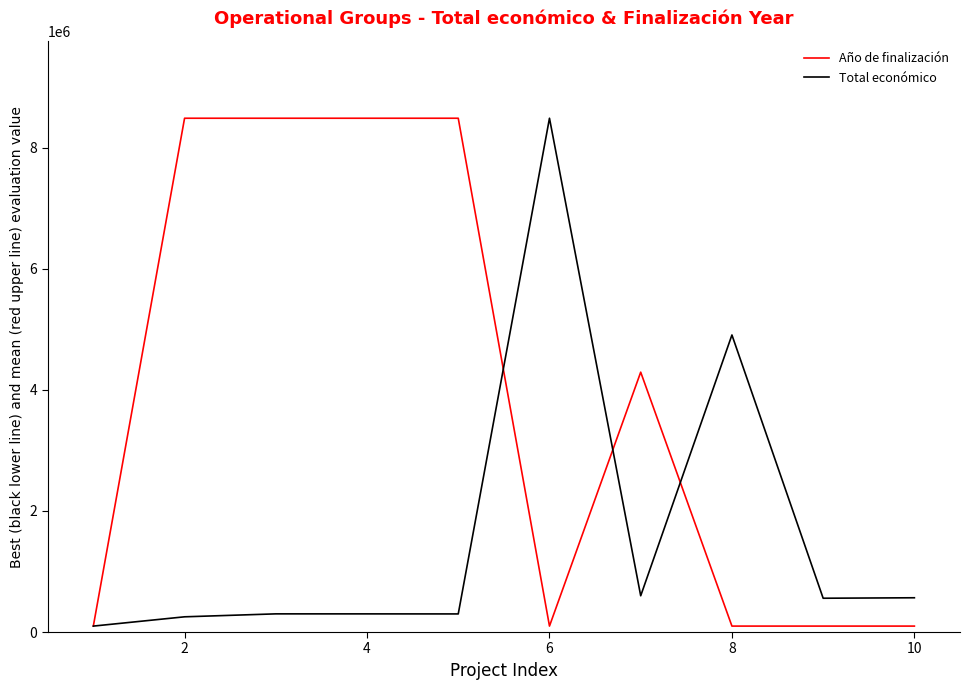

Which series has the largest total across all categories?

Año de finalización